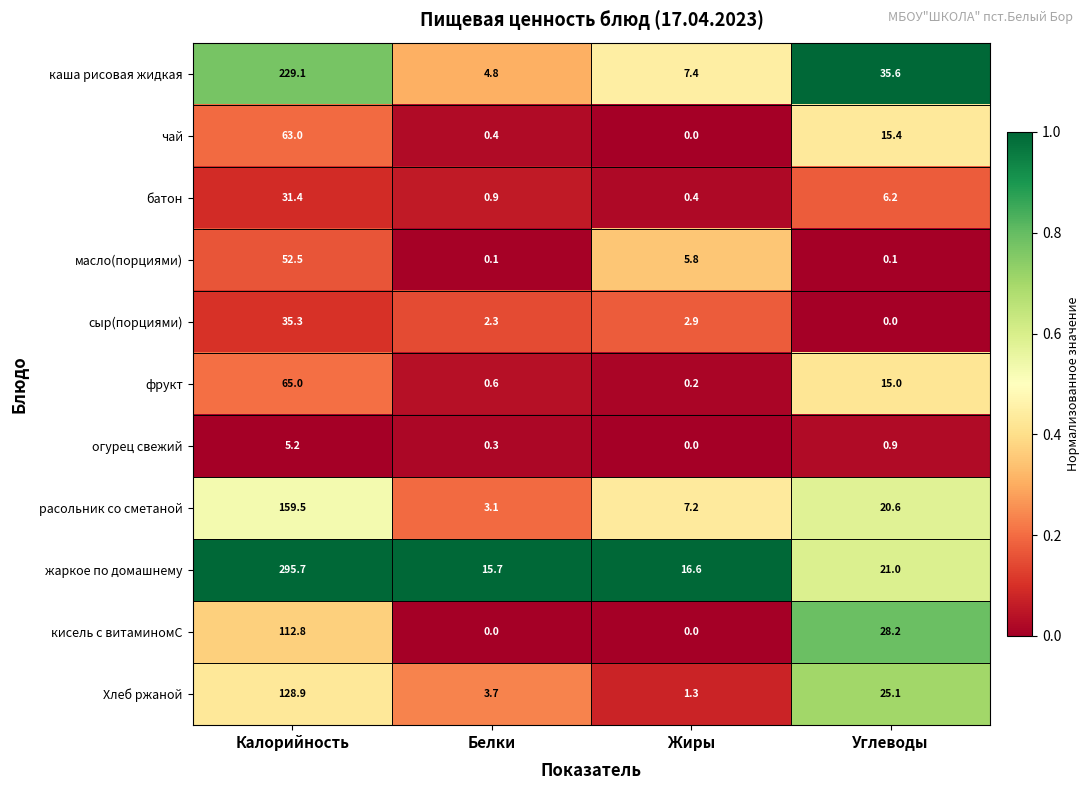

What is the difference between the maximum and minimum values in the чай series?

63.0